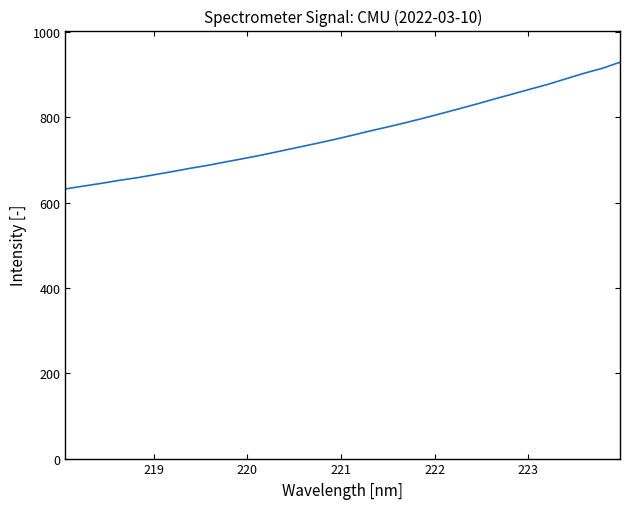

Reading left to right, list all the values displayed in this chart.

632.2	638.9	645.3	652.3	658.4	665.8	673.1	680.8	687.9	696.0	703.9	712.0	720.9	729.8	738.7	748.0	757.8	768.0	777.5	787.5	798.0	809.0	820.2	831.6	843.4	854.9	866.4	877.9	890.8	903.5	914.9	929.2